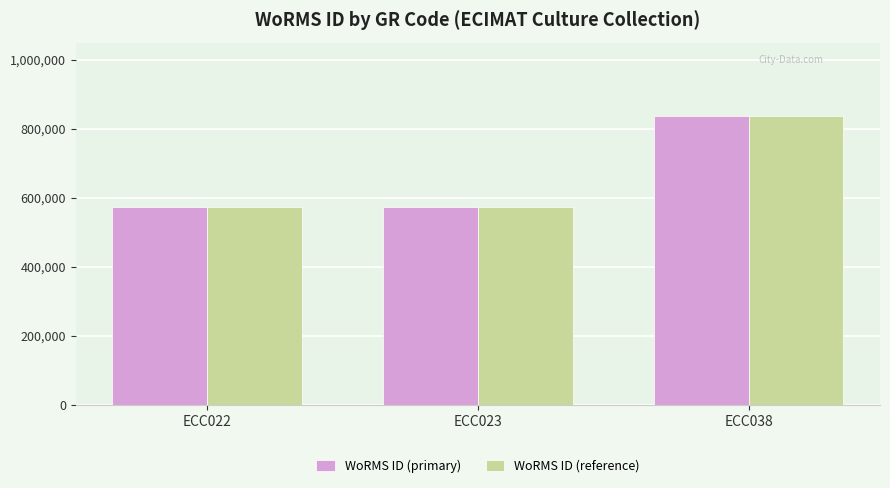

The value of WoRMS ID (reference) at ECC022 is 573884. True or false?

True